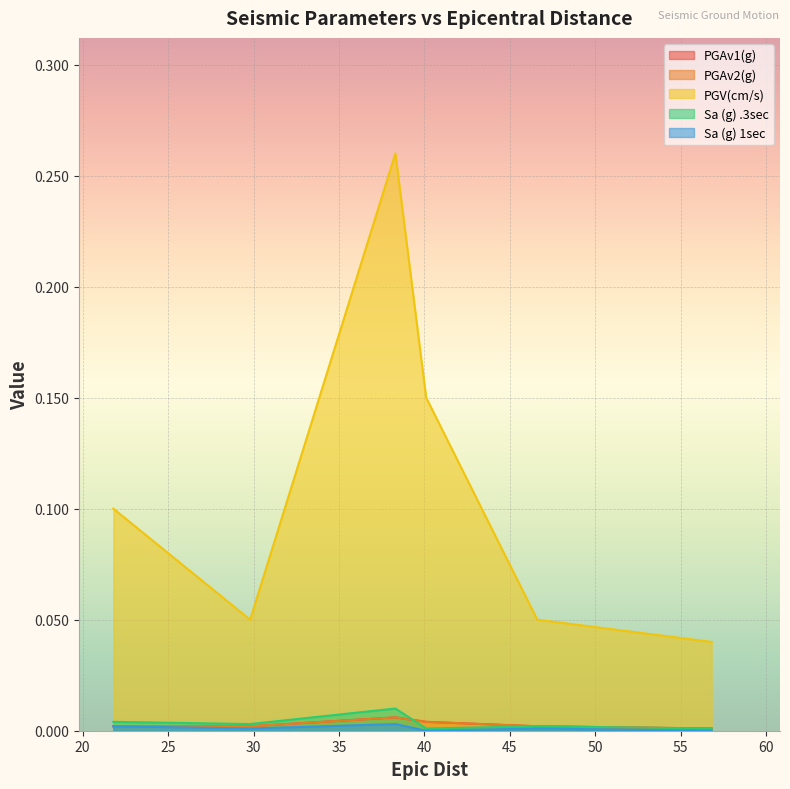

The value of PGV(cm/s) at 38.3 is 0.1. True or false?

False